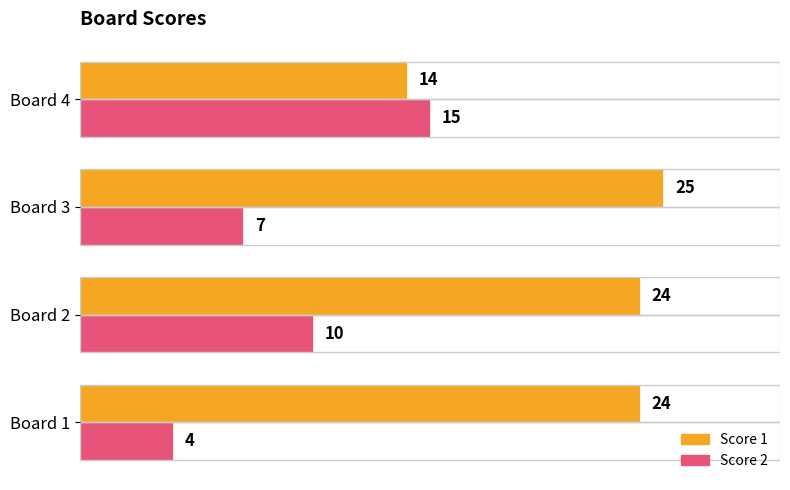

What is the highest value of the Score 2 series?

15